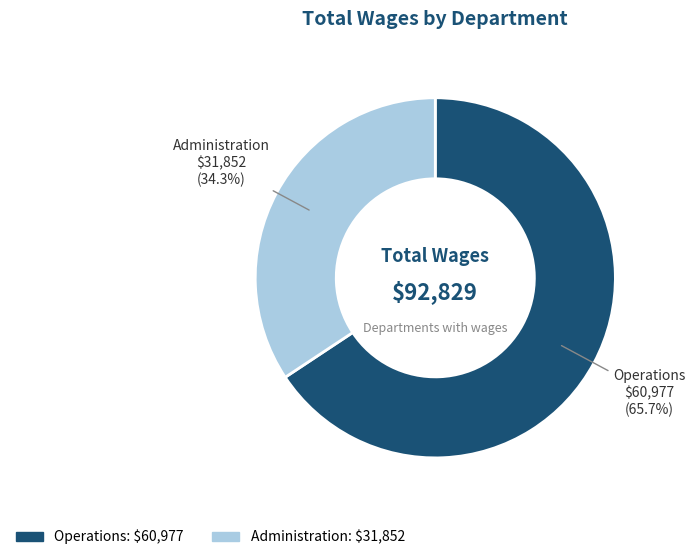

What is the ratio of the value at Administration to the value at Operations?

0.5